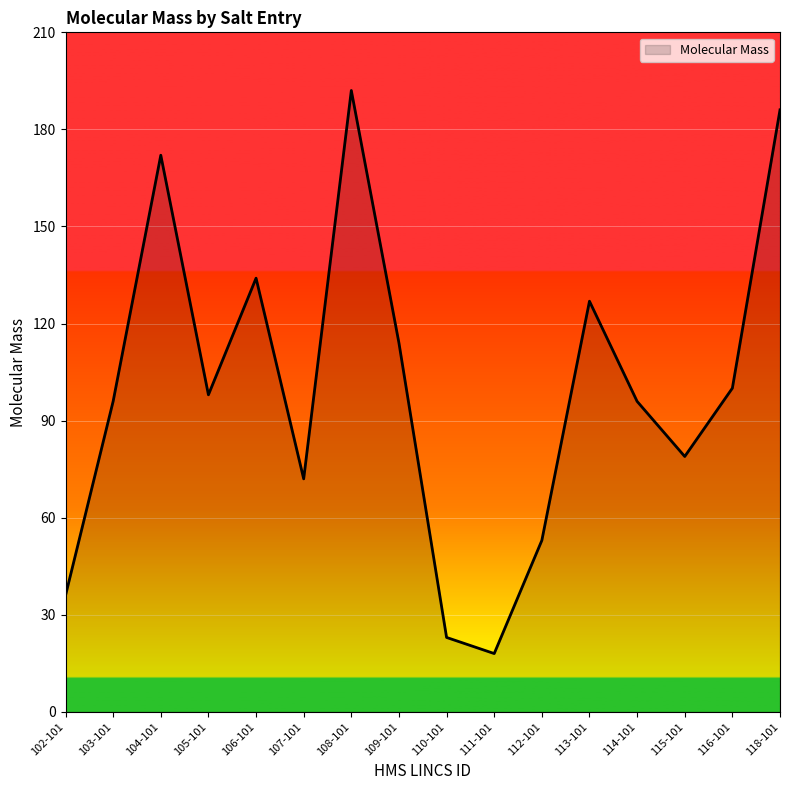

What is the maximum value shown in the chart?

192.0